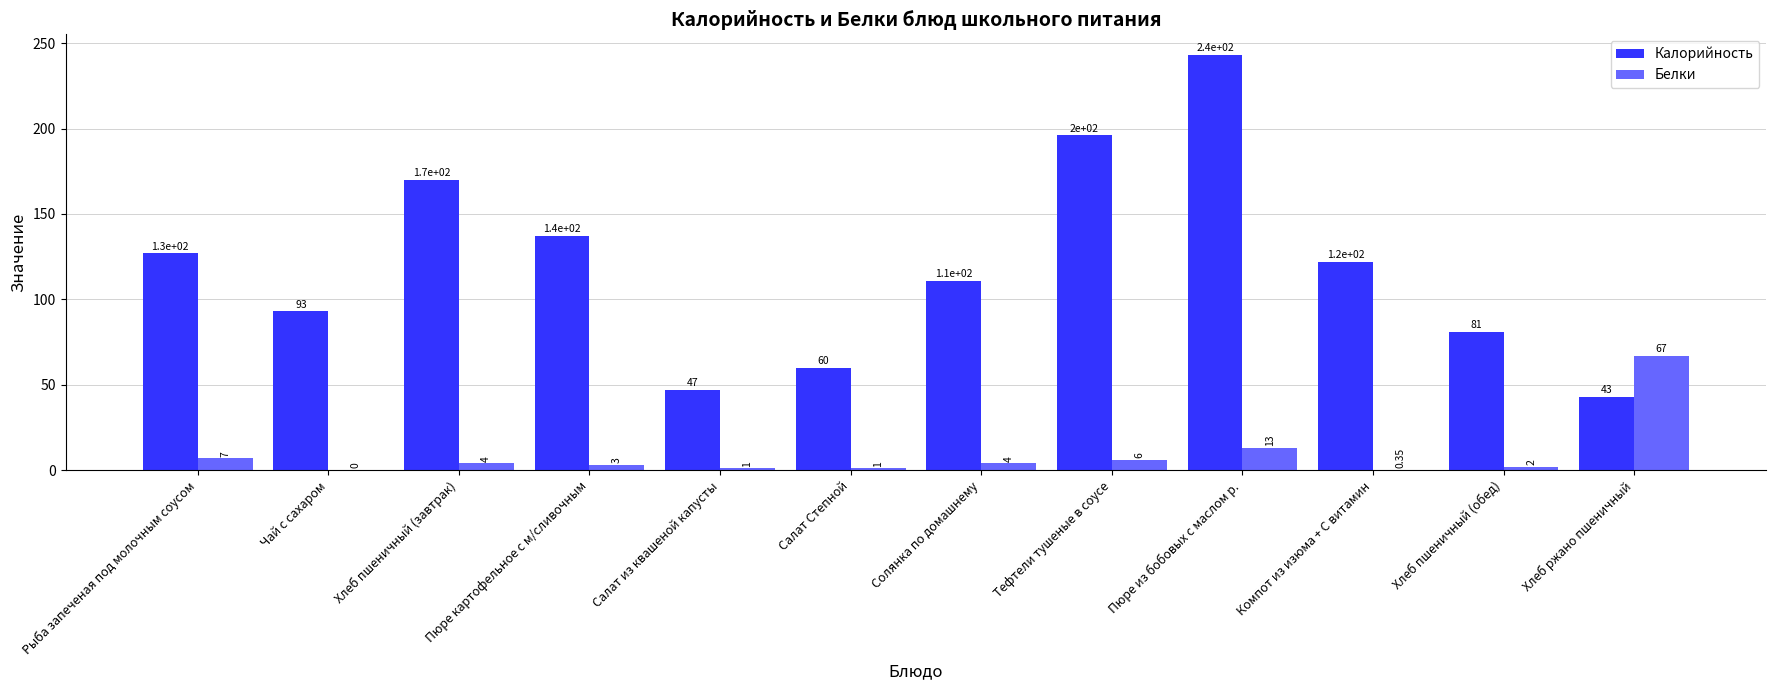

Where does the Белки series first go above 4?

Рыба запеченая под молочным соусом